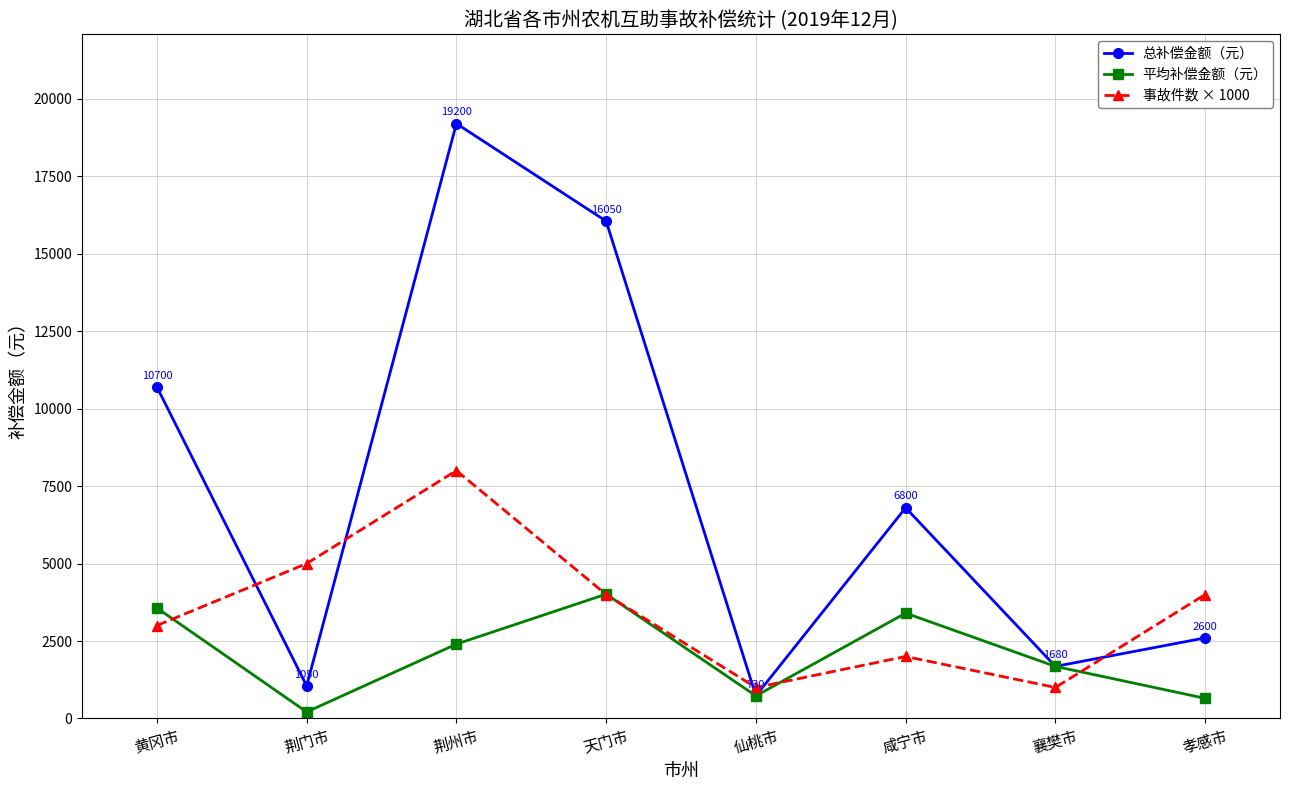

At 黄冈市, list the series in order from largest to smallest.

总补偿金额（元）, 平均补偿金额（元）, 事故件数 × 1000